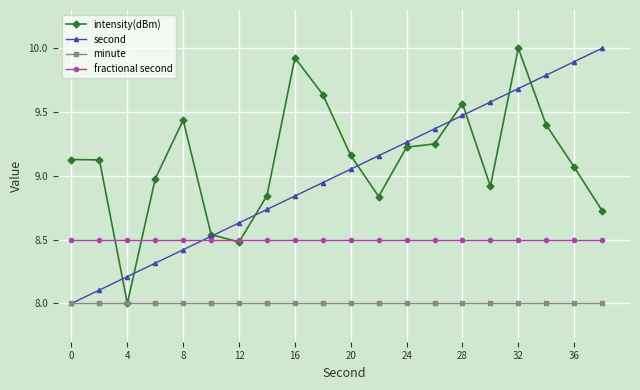

At how many categories does at least one series exceed 9?

15